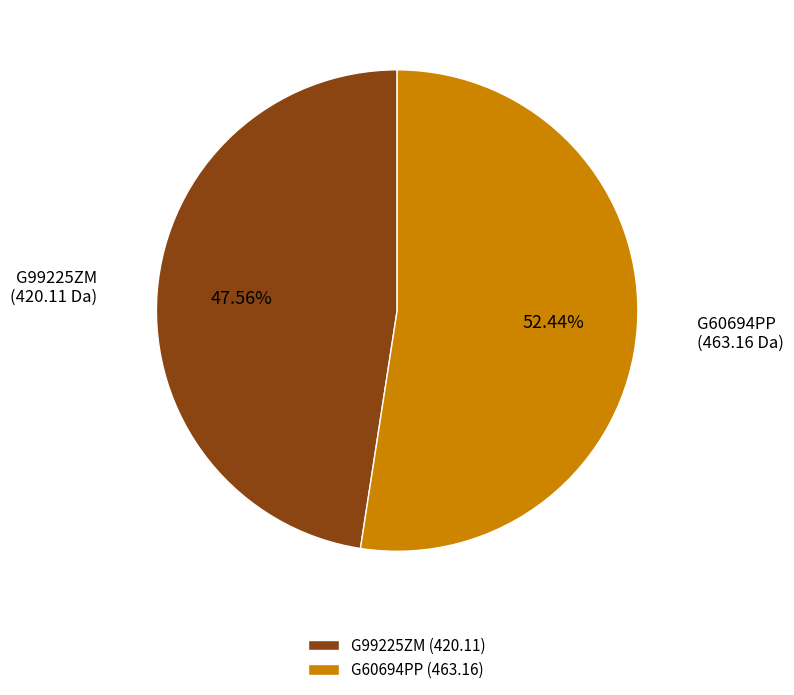

How many slices are in this pie chart?

2